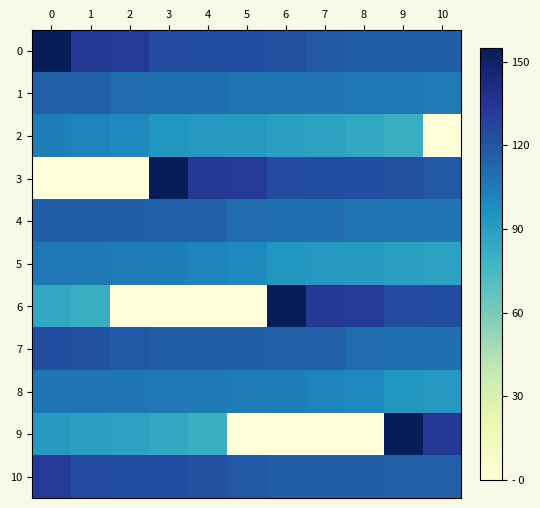

Reading left to right, what are all the values shown in this chart?

0: 0=155.0	1=133.2	2=132.2	3=124.7	4=124.1	5=123.6	6=122.1	7=118.7	8=116.4	9=116.4	10=116.1
1: 0=115.3	1=115.1	2=111.2	3=110.1	4=109.7	5=107.7	6=107.5	7=106.9	8=106.2	9=105.4	10=104.9
2: 0=103.9	1=102.2	2=99.8	3=94.2	4=93.1	5=92.4	6=89.5	7=88.0	8=85.3	9=81.7	10=0.0
3: 0=0.0	1=0.0	2=0.0	3=155.0	4=133.2	5=132.2	6=124.7	7=124.1	8=123.6	9=122.1	10=118.7
4: 0=116.4	1=116.4	2=116.1	3=115.3	4=115.1	5=111.2	6=110.1	7=109.7	8=107.7	9=107.5	10=106.9
5: 0=106.2	1=105.4	2=104.9	3=103.9	4=102.2	5=99.8	6=94.2	7=93.1	8=92.4	9=89.5	10=88.0
6: 0=85.3	1=81.7	2=0.0	3=0.0	4=0.0	5=0.0	6=155.0	7=133.2	8=132.2	9=124.7	10=124.1
7: 0=123.6	1=122.1	2=118.7	3=116.4	4=116.4	5=116.1	6=115.3	7=115.1	8=111.2	9=110.1	10=109.7
8: 0=107.7	1=107.5	2=106.9	3=106.2	4=105.4	5=104.9	6=103.9	7=102.2	8=99.8	9=94.2	10=93.1
9: 0=92.4	1=89.5	2=88.0	3=85.3	4=81.7	5=0.0	6=0.0	7=0.0	8=0.0	9=155.0	10=133.2
10: 0=132.2	1=124.7	2=124.1	3=123.6	4=122.1	5=118.7	6=116.4	7=116.4	8=116.1	9=115.3	10=115.1